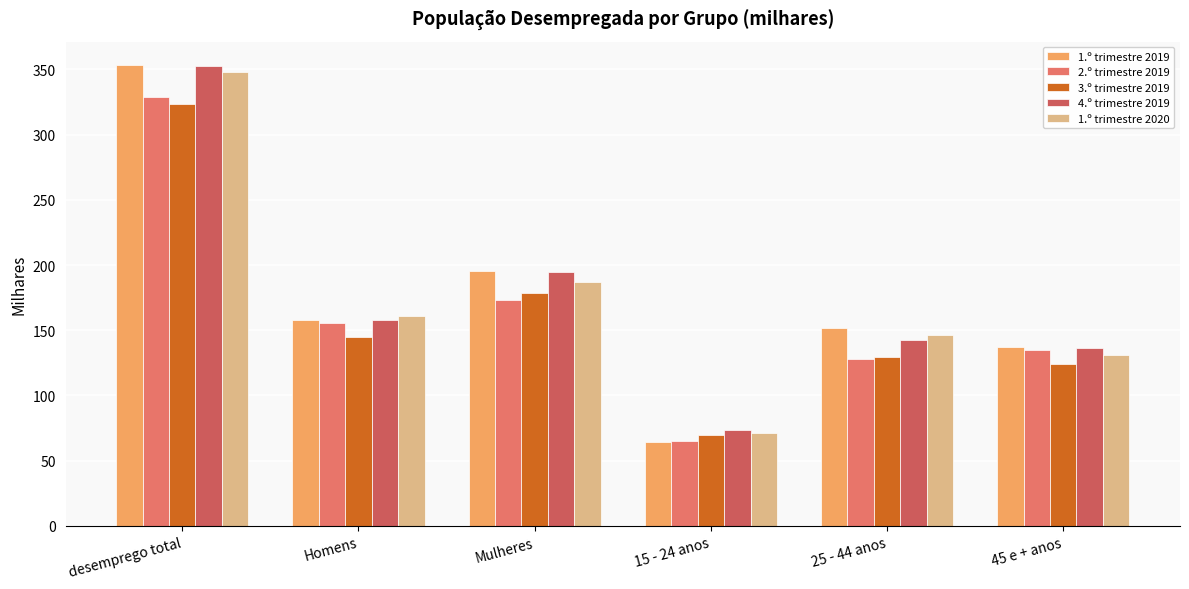

How many groups of bars are there?

6